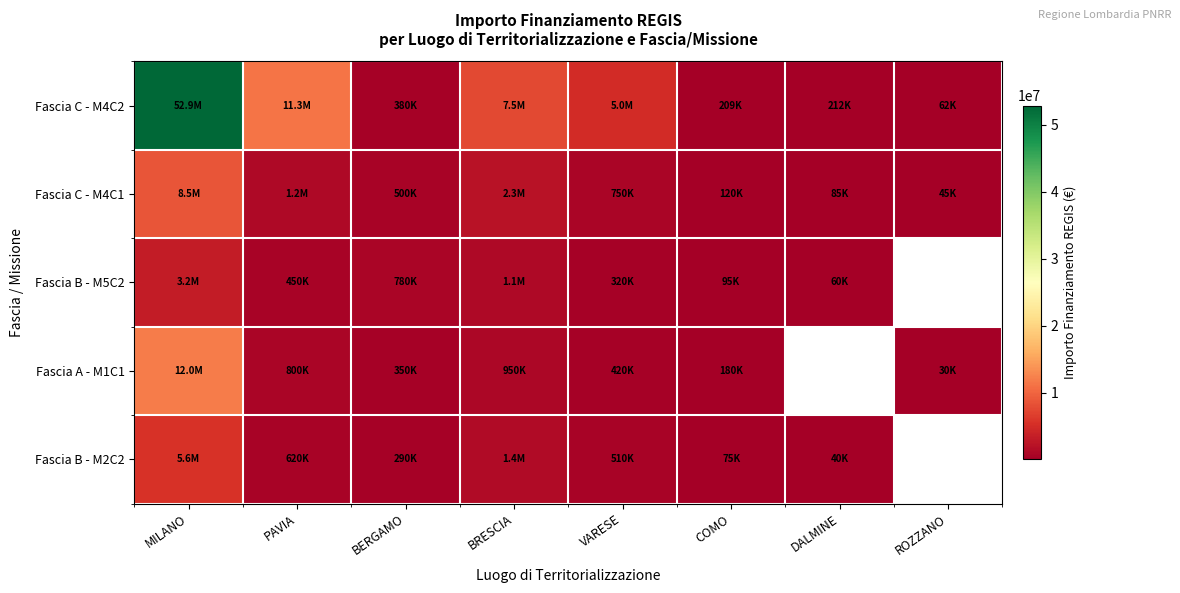

What is the smallest value displayed?

30000.0